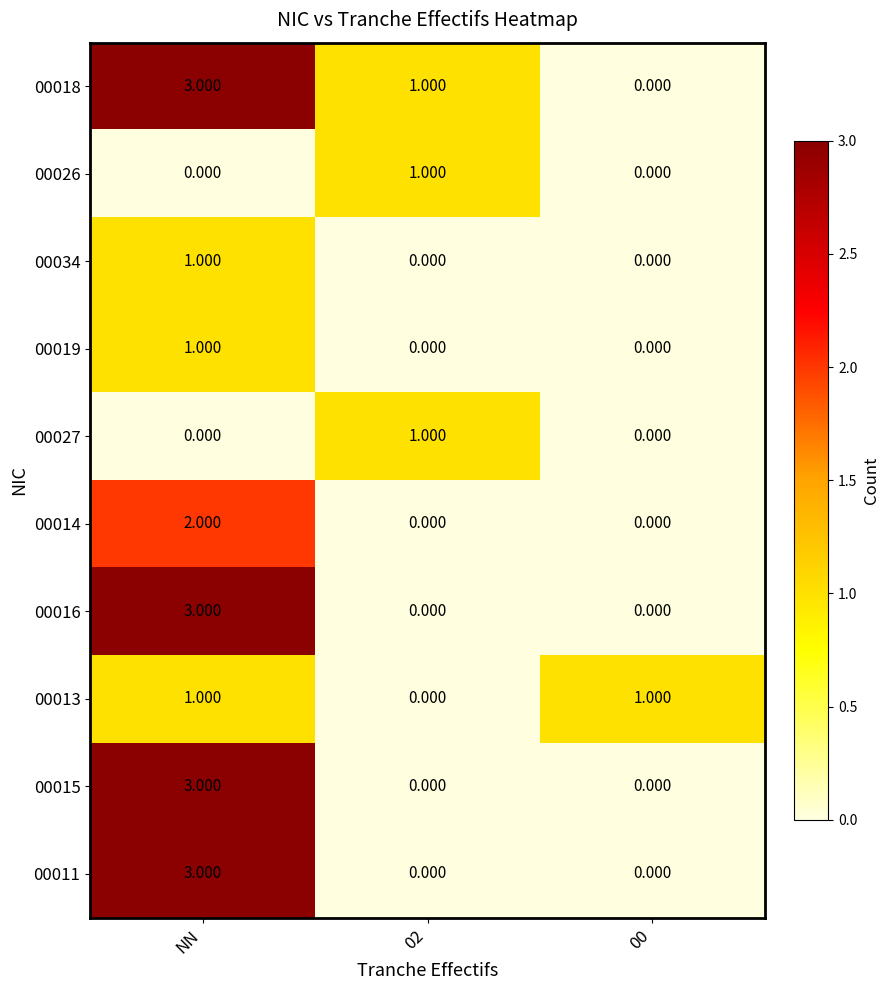

Is the value of 00015 at NN greater than the value of 00011 at 00?

Yes